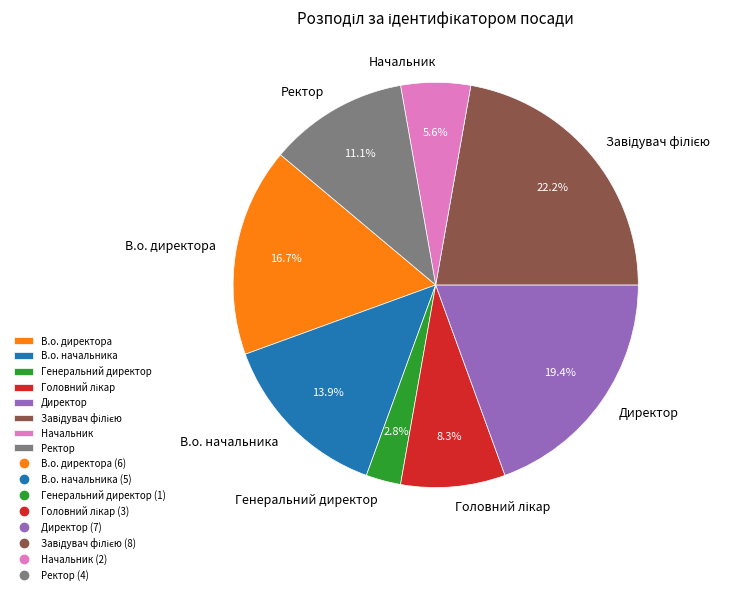

Which slice is the smallest?

Генеральний директор